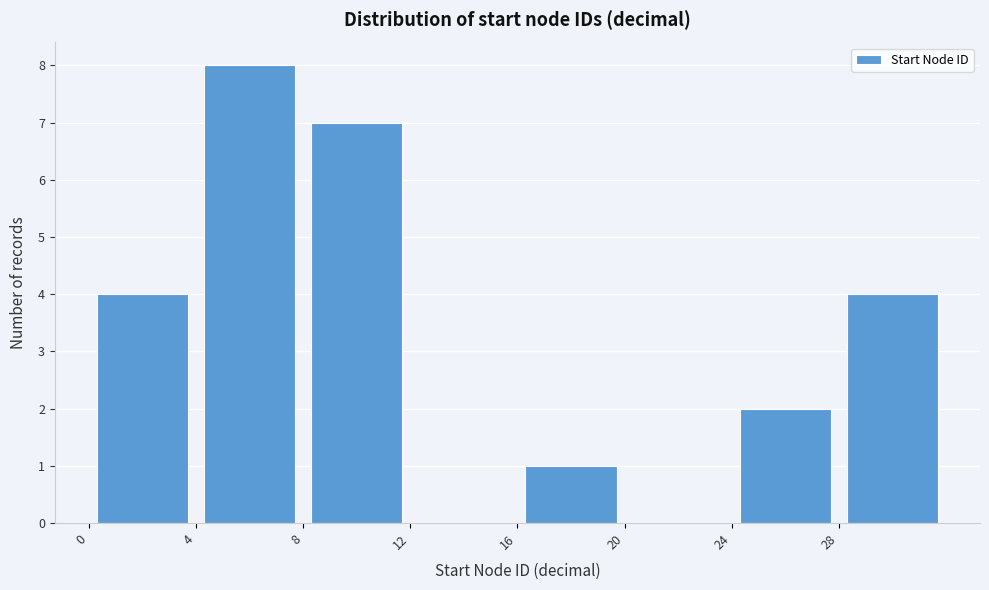

Reading left to right, list every bar in this chart as the range it spans on the x-axis followed by its height. The values are not printed on the chart, so give them approximately, as read against the axis.

0 to 4: 4
4 to 8: 8
8 to 12: 7
12 to 16: 0
16 to 20: 1
20 to 24: 0
24 to 28: 2
28 to 32: 4